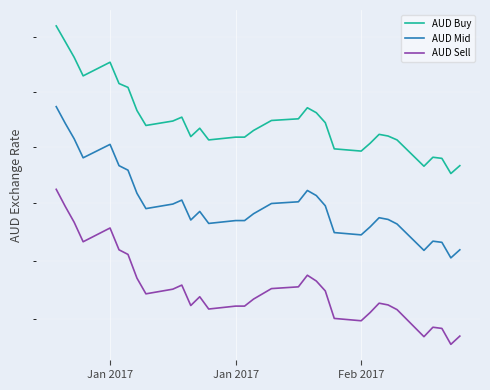

Does the chart display data point markers on the line(s)?

No